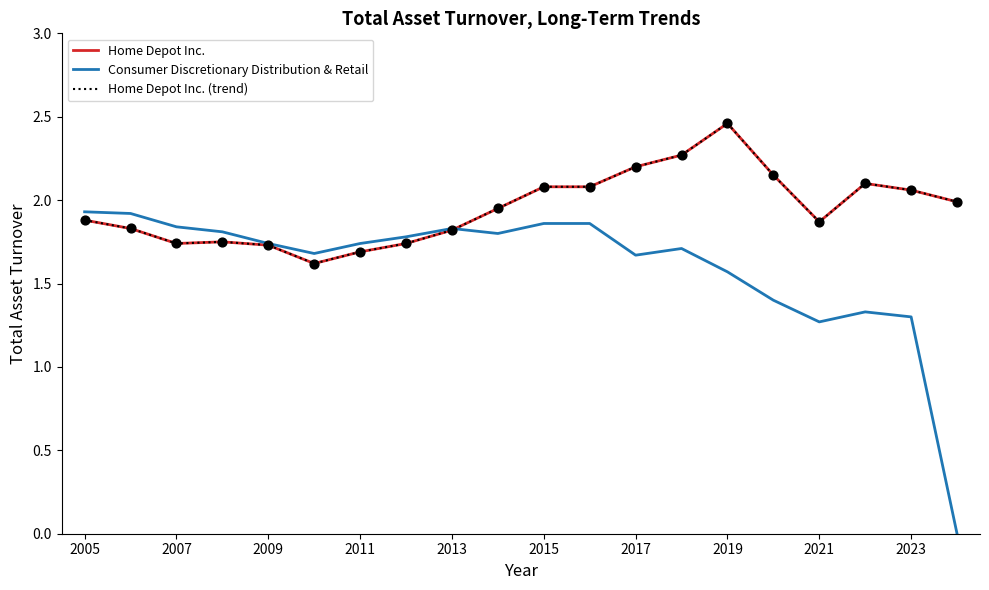

Does the chart have visible grid lines?

No